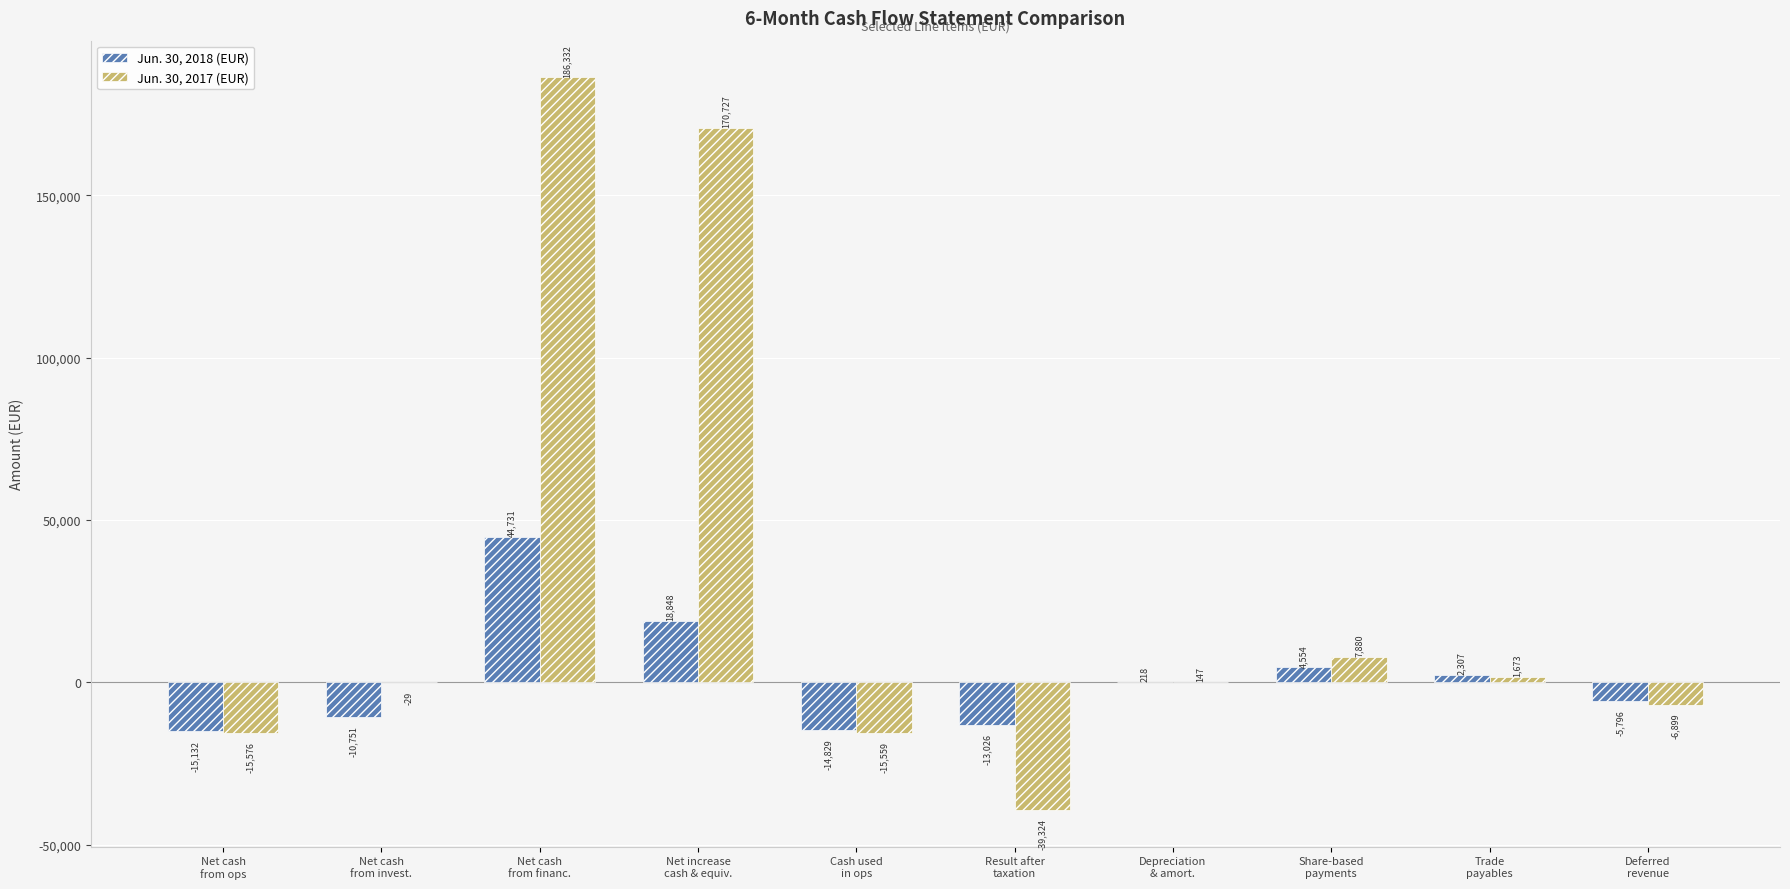

How many groups of bars are there?

10